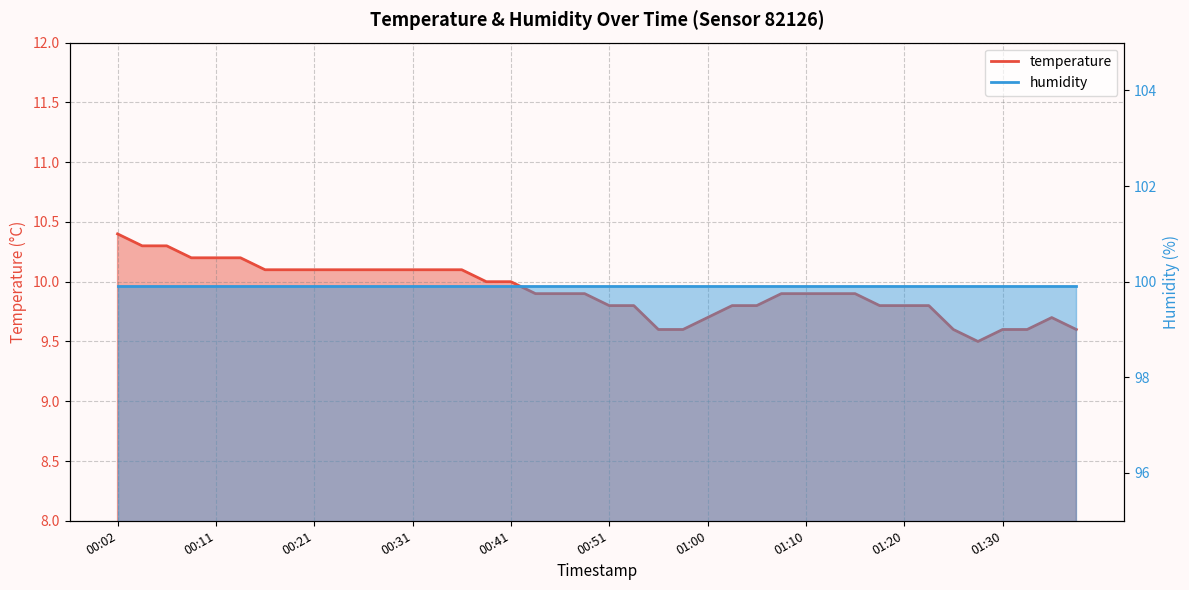

What value does the data have at 01:13?

9.9